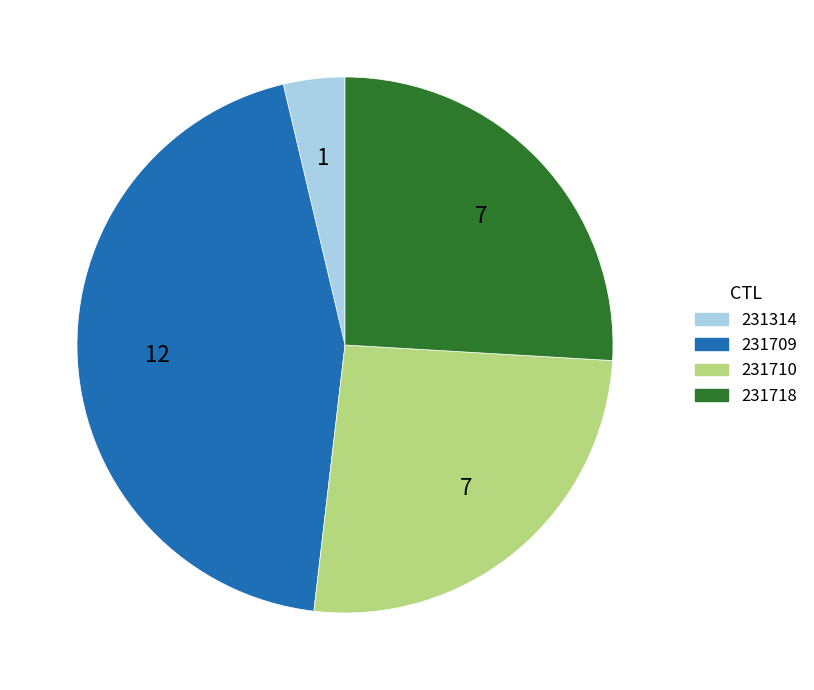

What is the largest slice in the pie chart?

231709